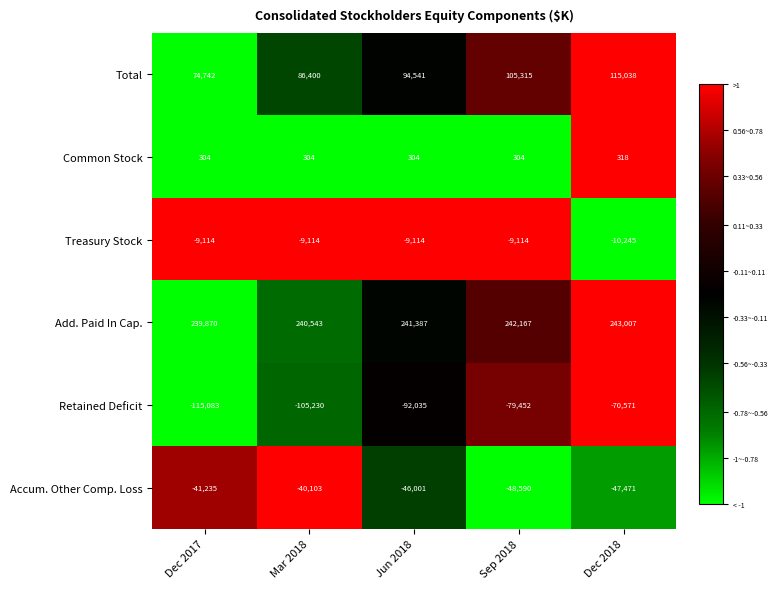

What is the approximate value of Common Stock at Dec 2018?

318